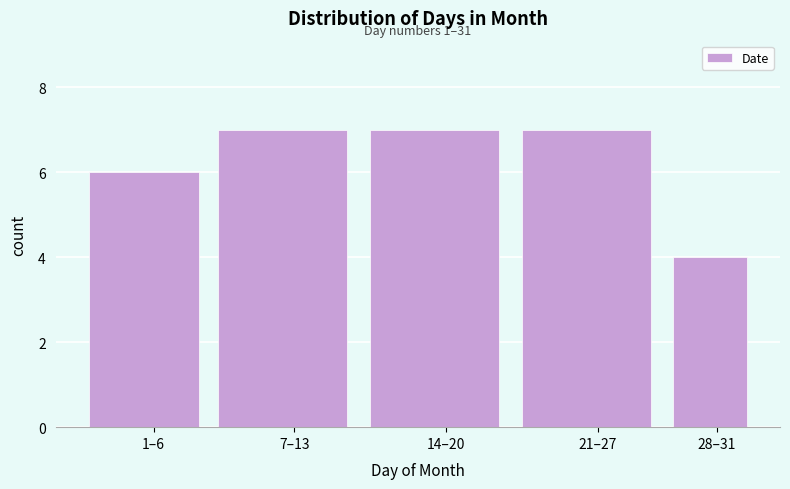

Reading right to left, what are all the values shown in this chart?

28–31=4	21–27=7	14–20=7	7–13=7	1–6=6